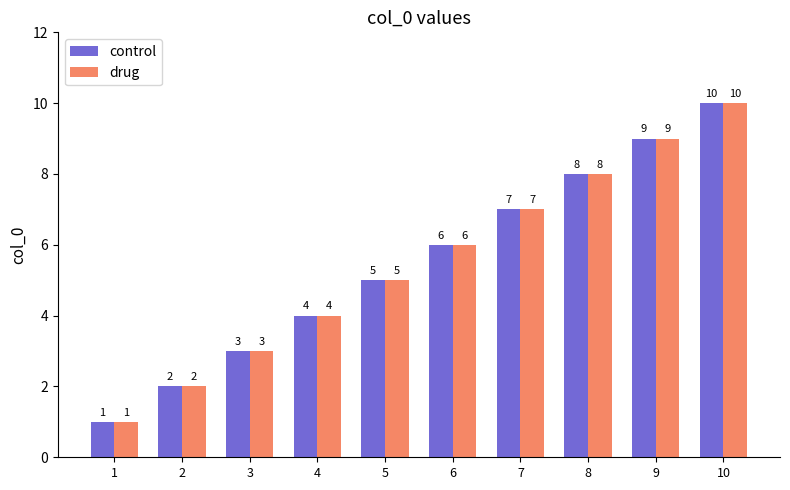

What are all the series names shown in the legend?

control, drug